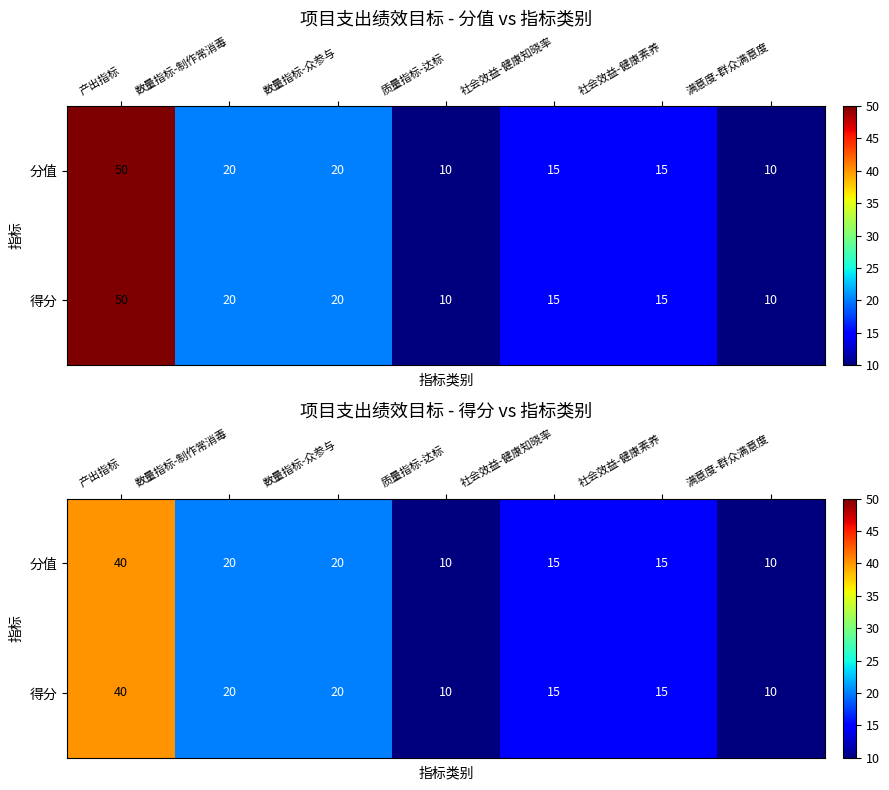

How many 得分 values are between 10 and 20?

6